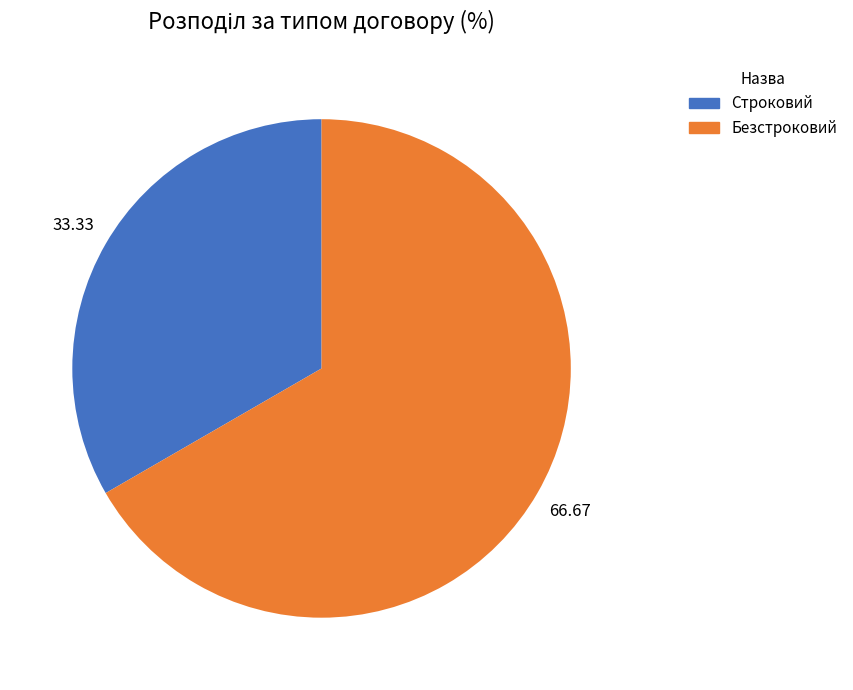

Which has a higher value, Безстроковий or Строковий?

Безстроковий